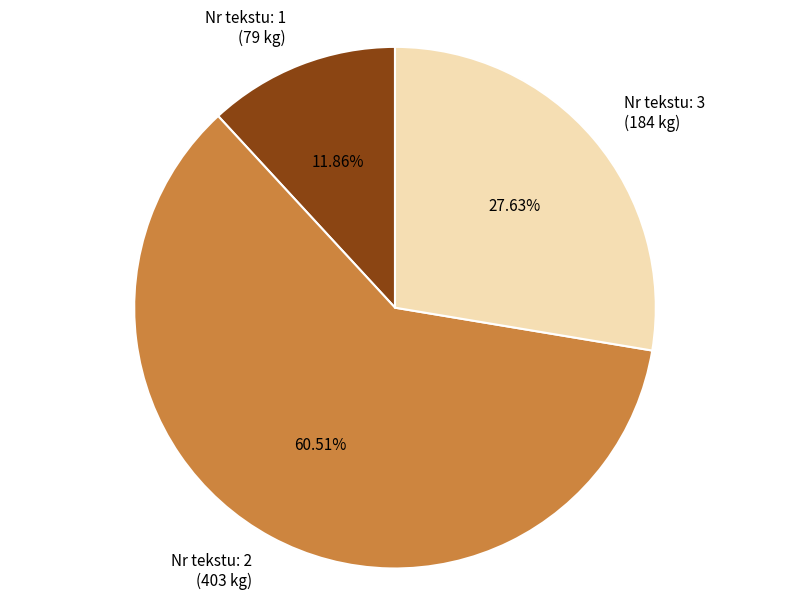

Is there any slice that represents more than half of the pie?

Yes